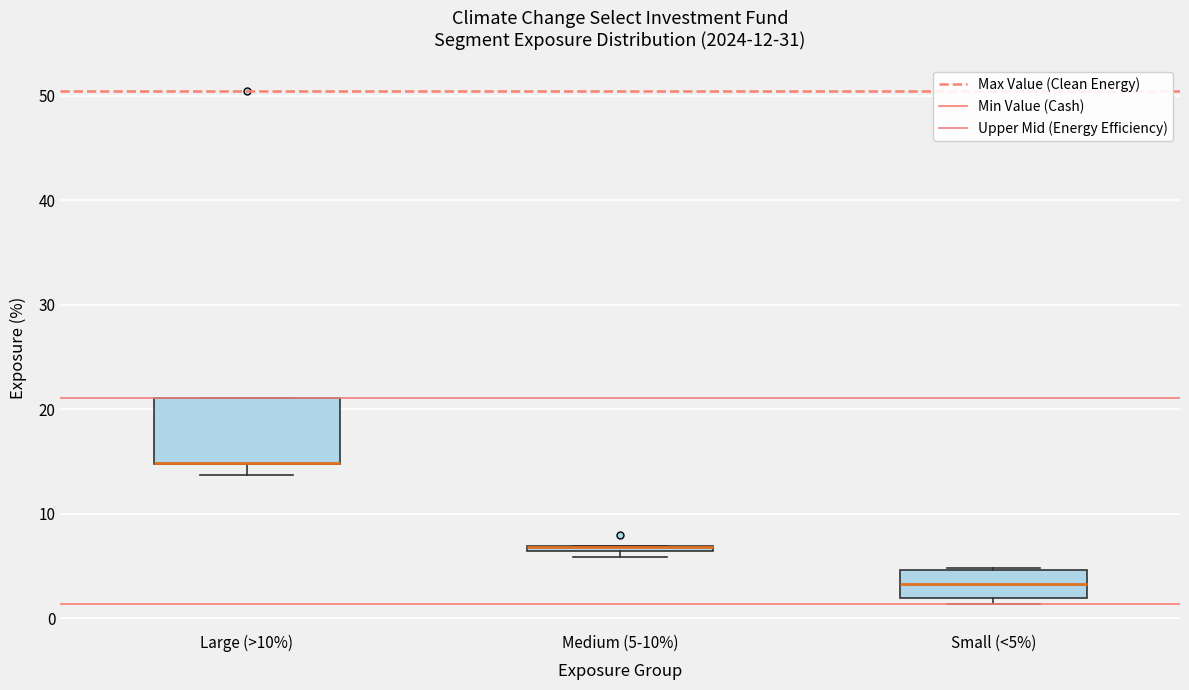

Comparing the boxes themselves (not the whiskers), which one is the tallest?

Large (>10%)